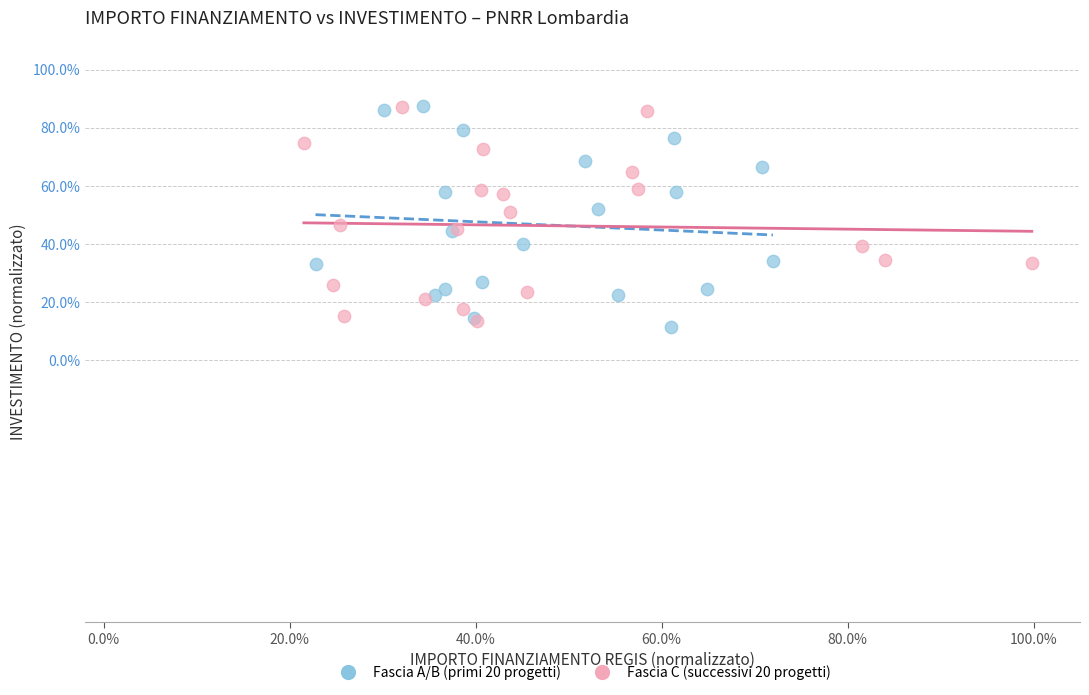

What are all the series names shown in the legend?

Fascia A/B (primi 20 progetti), Fascia C (successivi 20 progetti)